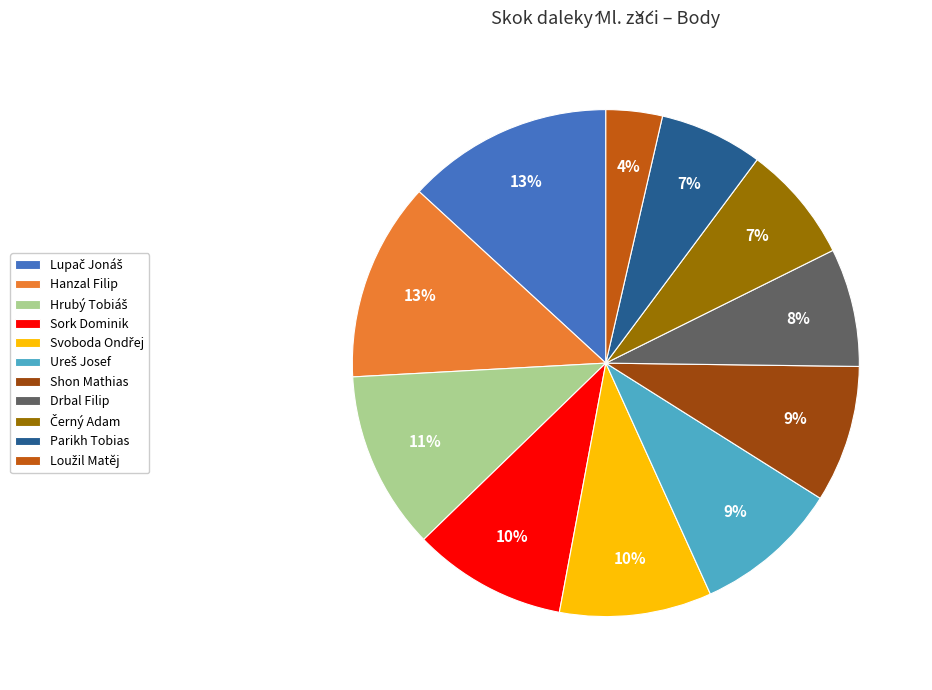

Between Hanzal Filip and Parikh Tobias, which is larger?

Hanzal Filip